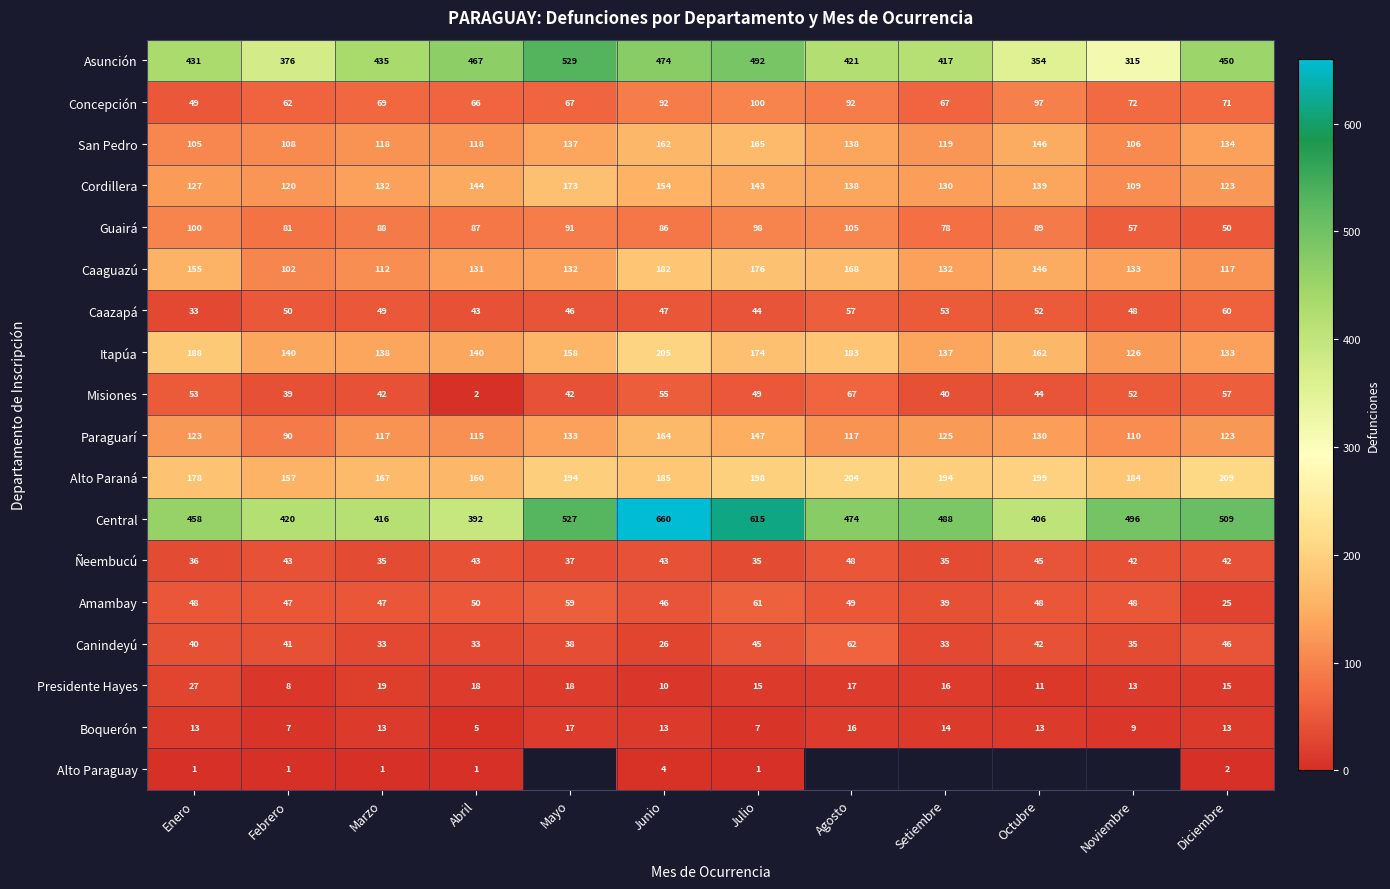

What is the sum of the Ñeembucú values at Setiembre and Octubre?

80